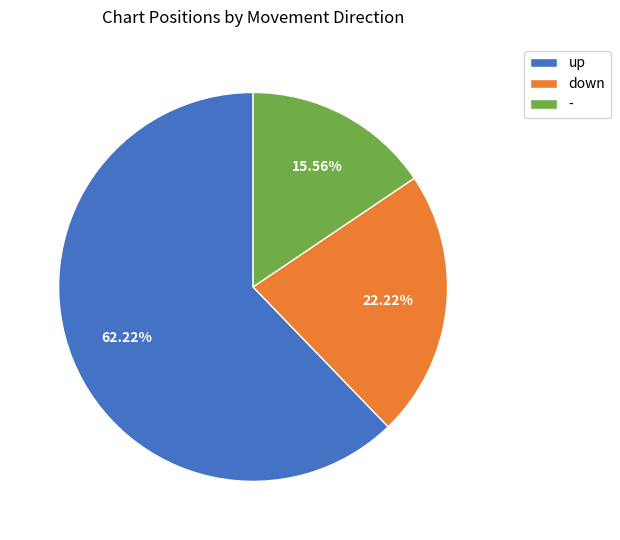

What is the ratio of the value at up to the value at down?

2.8